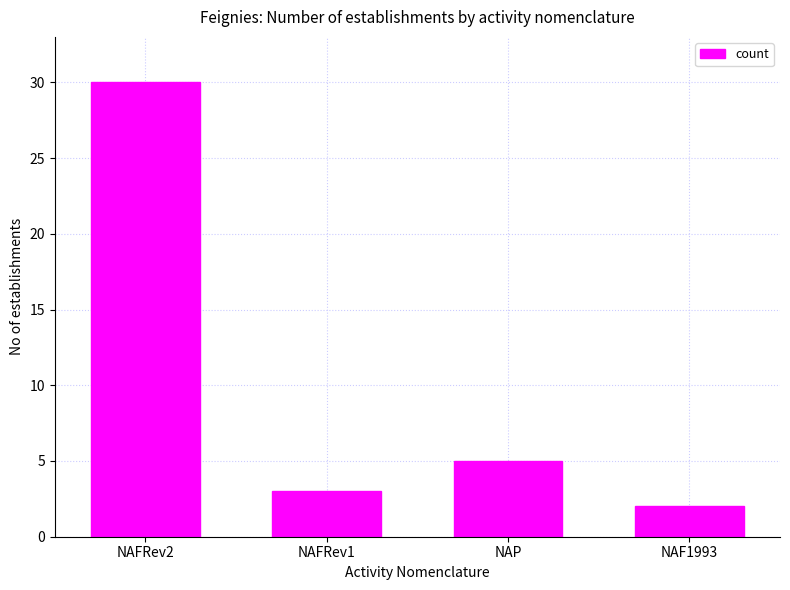

What position from the right is NAFRev1?

3